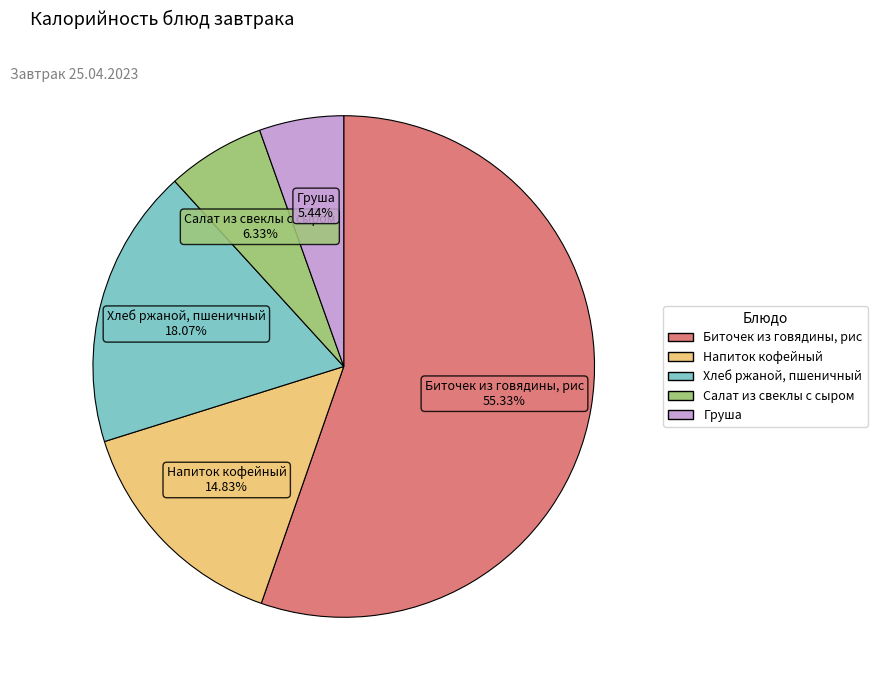

Rank the categories by value from highest to lowest.

Биточек из говядины, рис, Хлеб ржаной, пшеничный, Напиток кофейный, Салат из свеклы с сыром, Груша